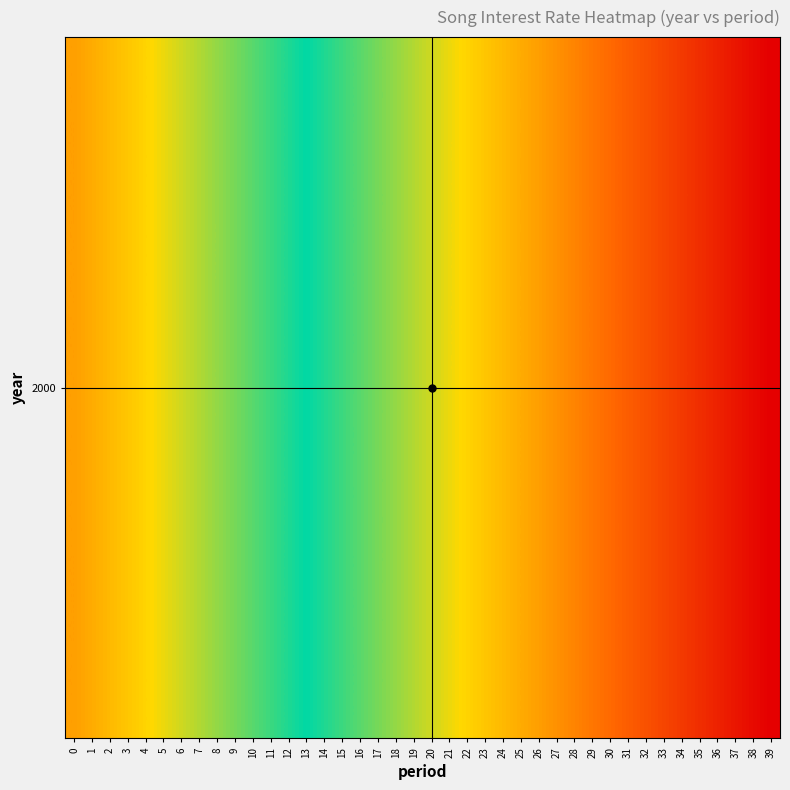

How many values are between 0 and 1?

40